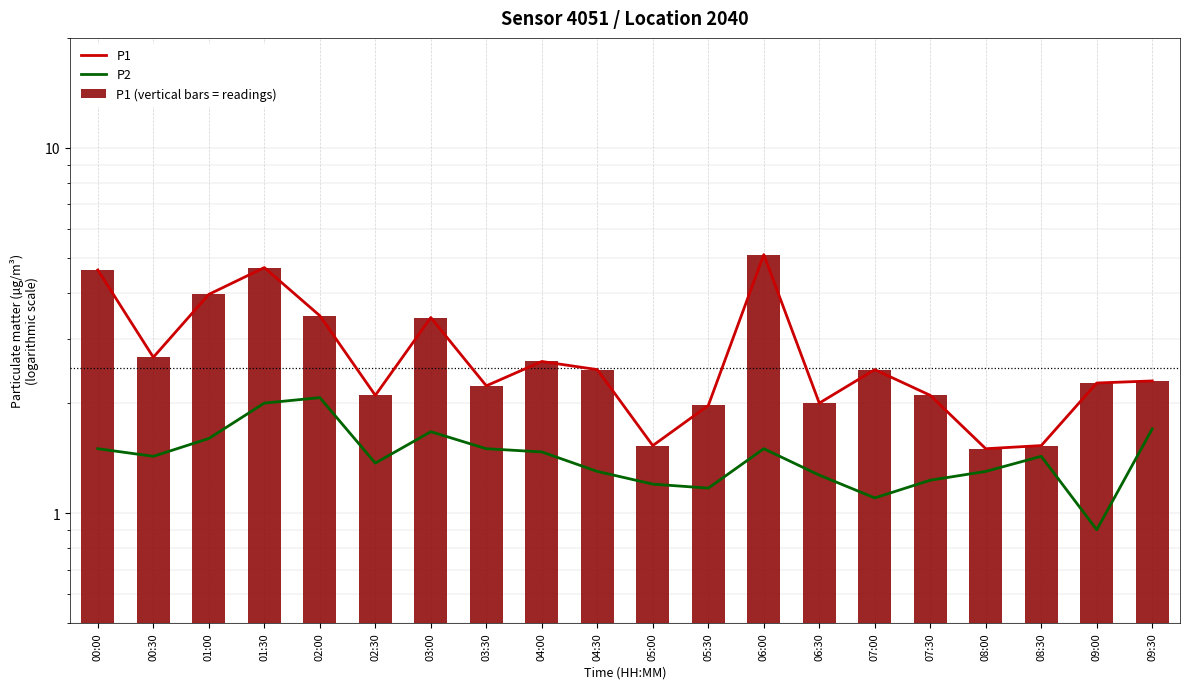

What are all the series names shown in the legend?

P1, P2, P1 (vertical bars = readings)